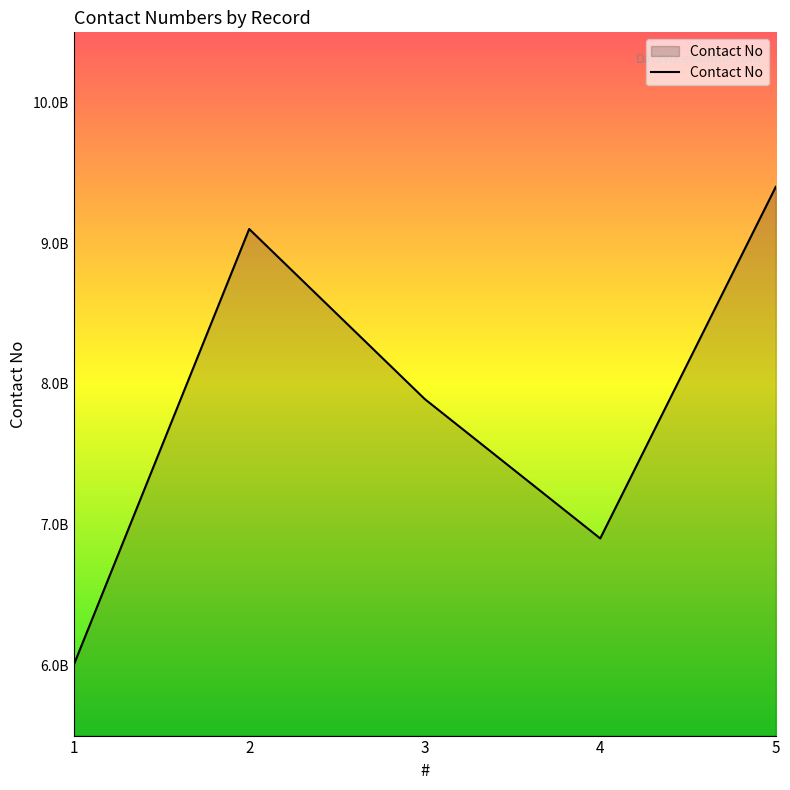

List the labels in order of value, largest first.

5, 2, 3, 4, 1